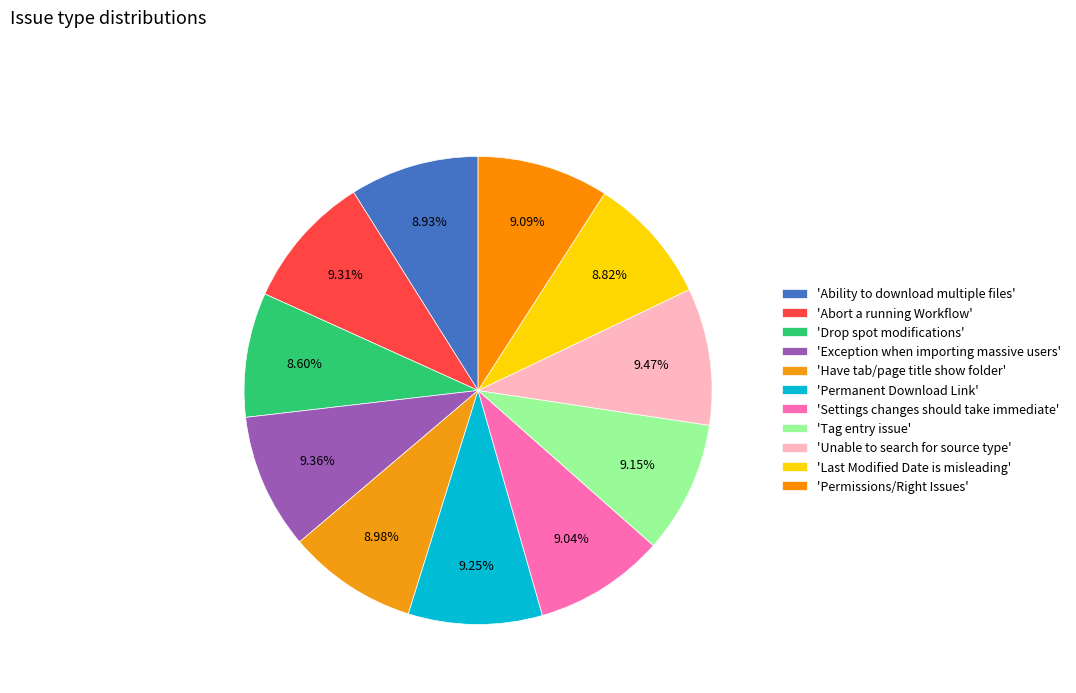

Count the number of slices in the pie.

11